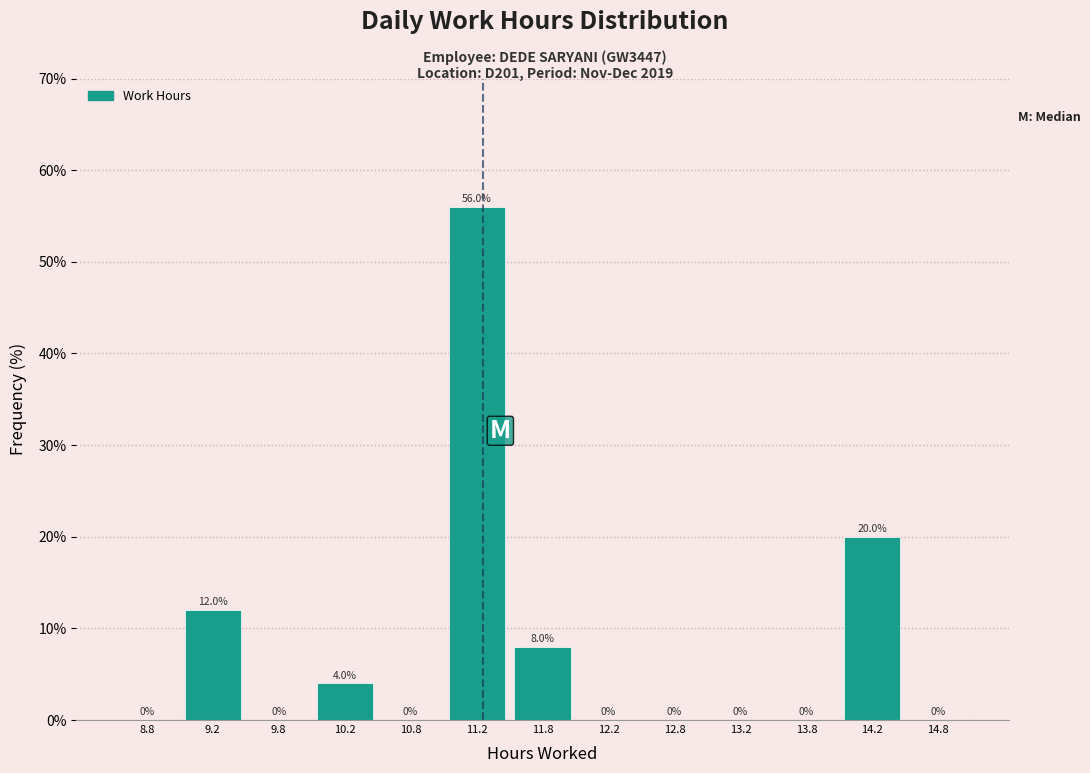

How tall is the bar that spans 14.0 to 14.5 on the x-axis?

20.0